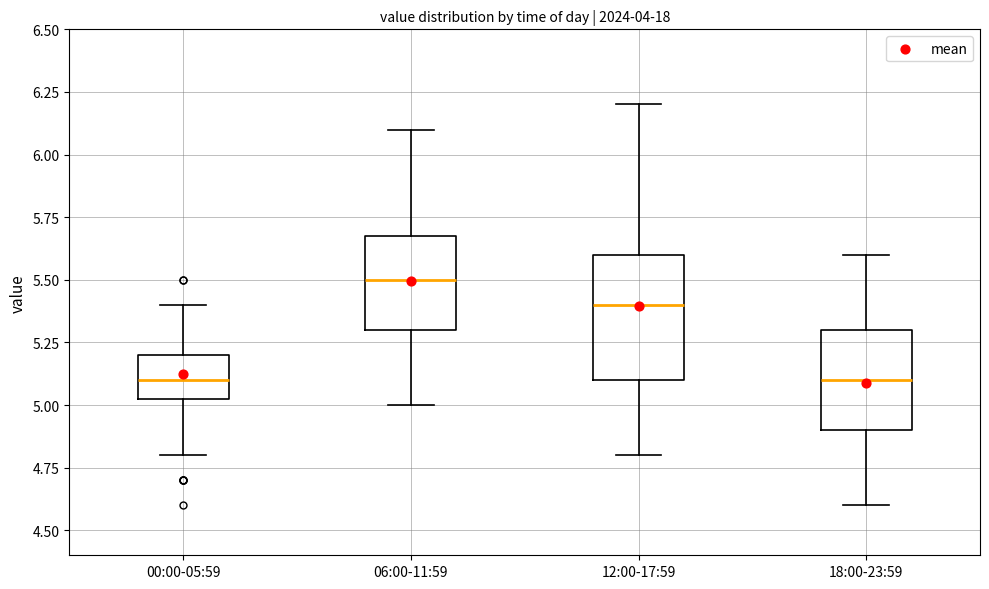

Where does the median line of the box for 06:00-11:59 sit on the y-axis? The values are not printed on the chart, so give them approximately, as read against the axis.

5.50